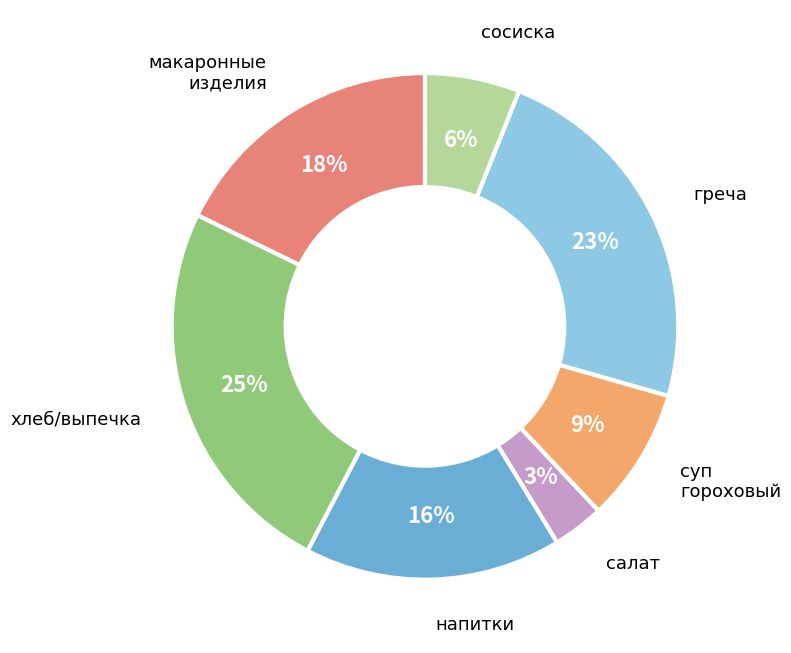

Which has a higher value, салат or сосиска?

сосиска